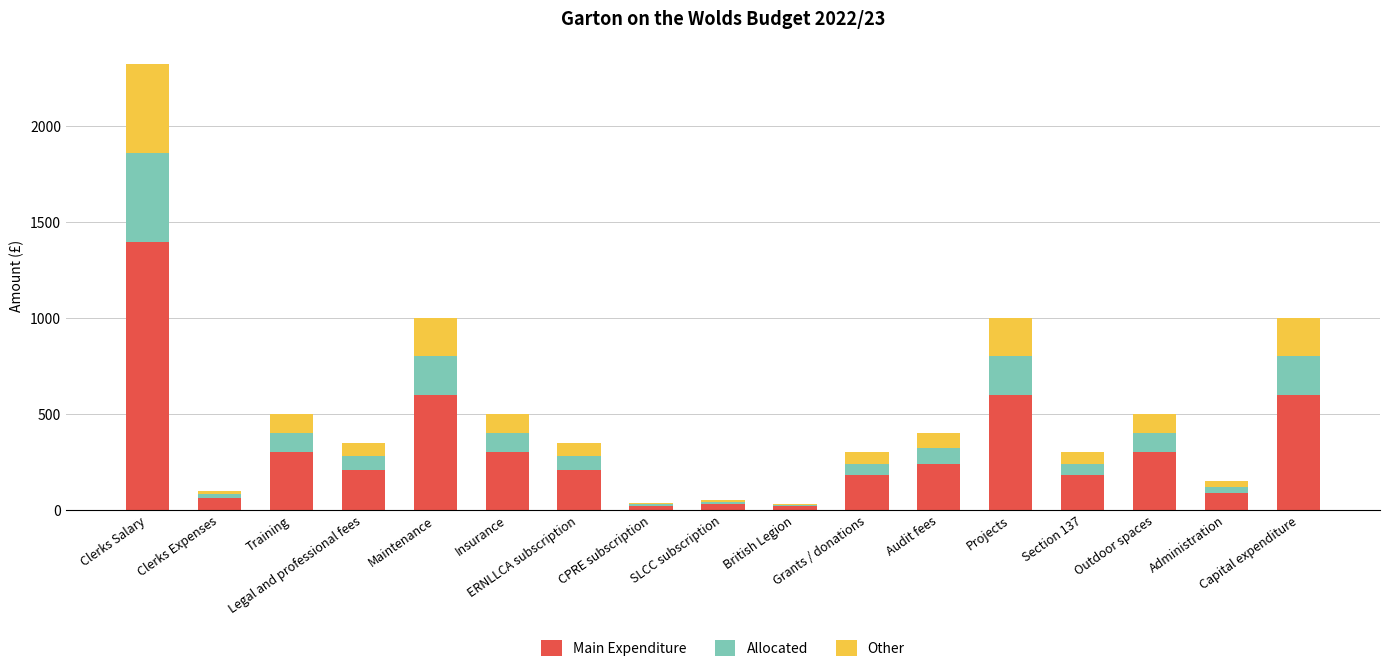

What is the maximum value for Main Expenditure?

1395.0